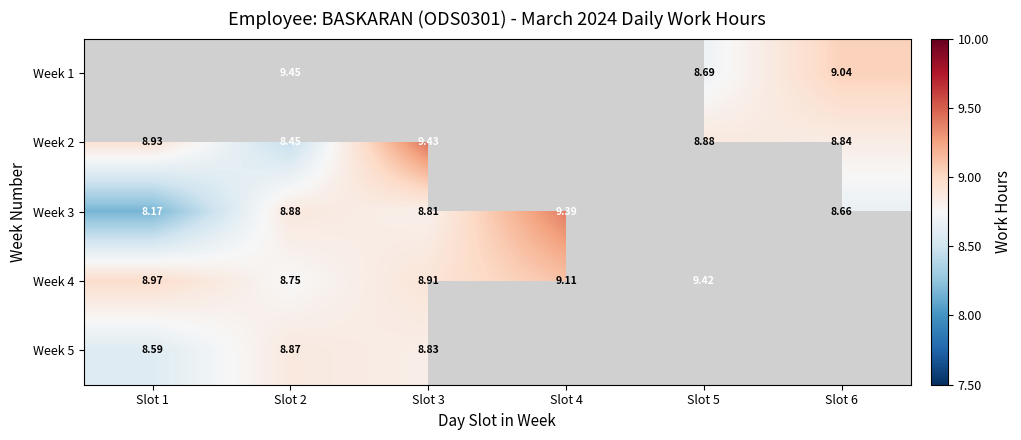

What is the approximate value of Week 2 at Slot 5?

8.9